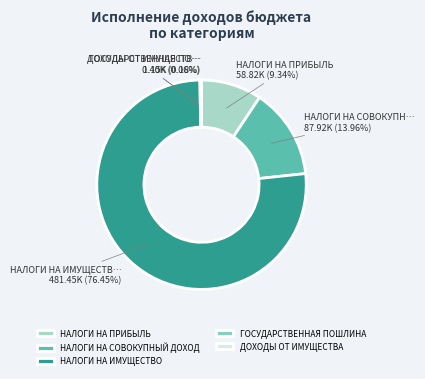

Which slice is the smallest?

ГОСУДАРСТВЕННАЯ ПОШЛИНА